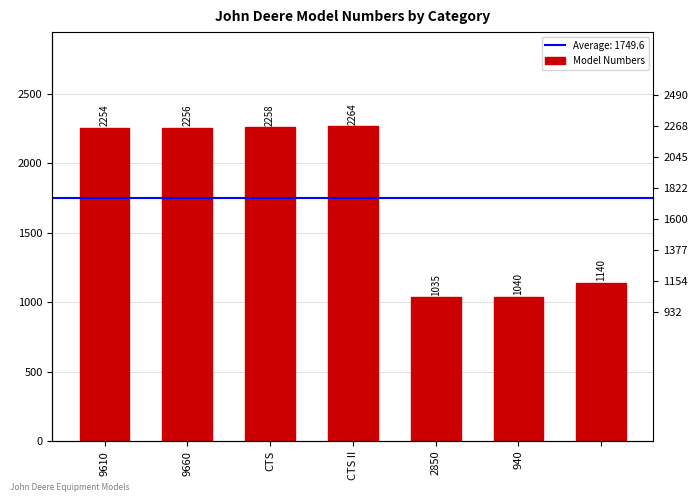

What is the label of the 5th bar from the right?

CTS